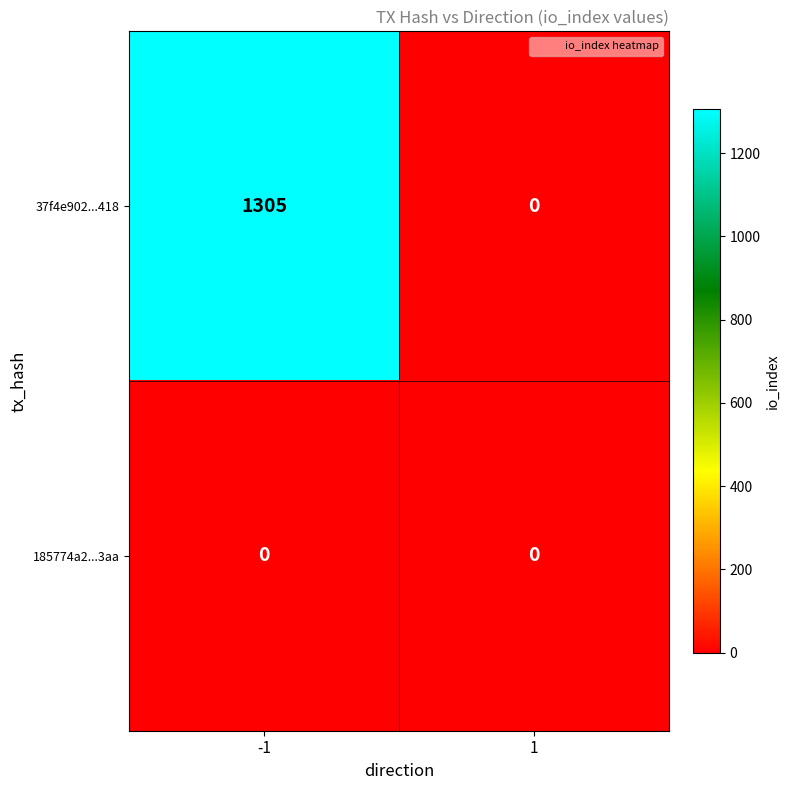

The value of 37f4e902...418 at -1 is 1305. True or false?

True